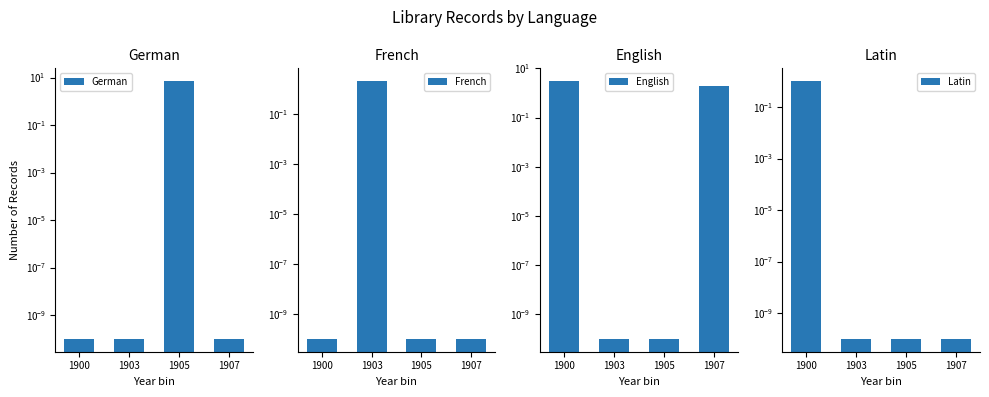

The value of French at 1905 is 0.0. True or false?

False